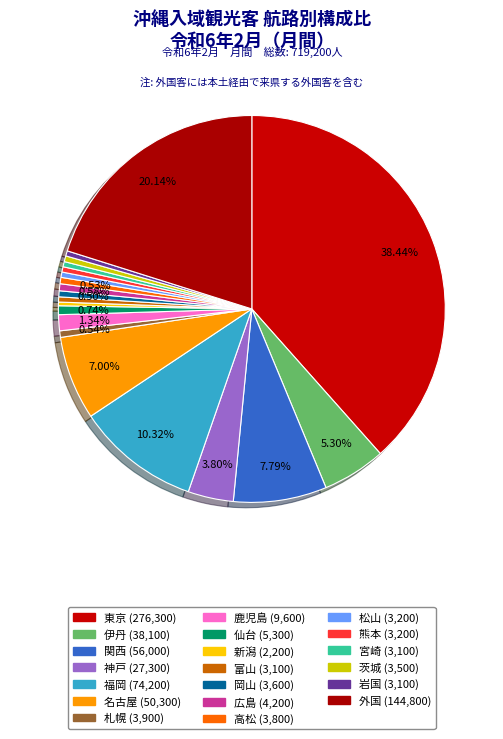

How many slices are in this pie chart?

20